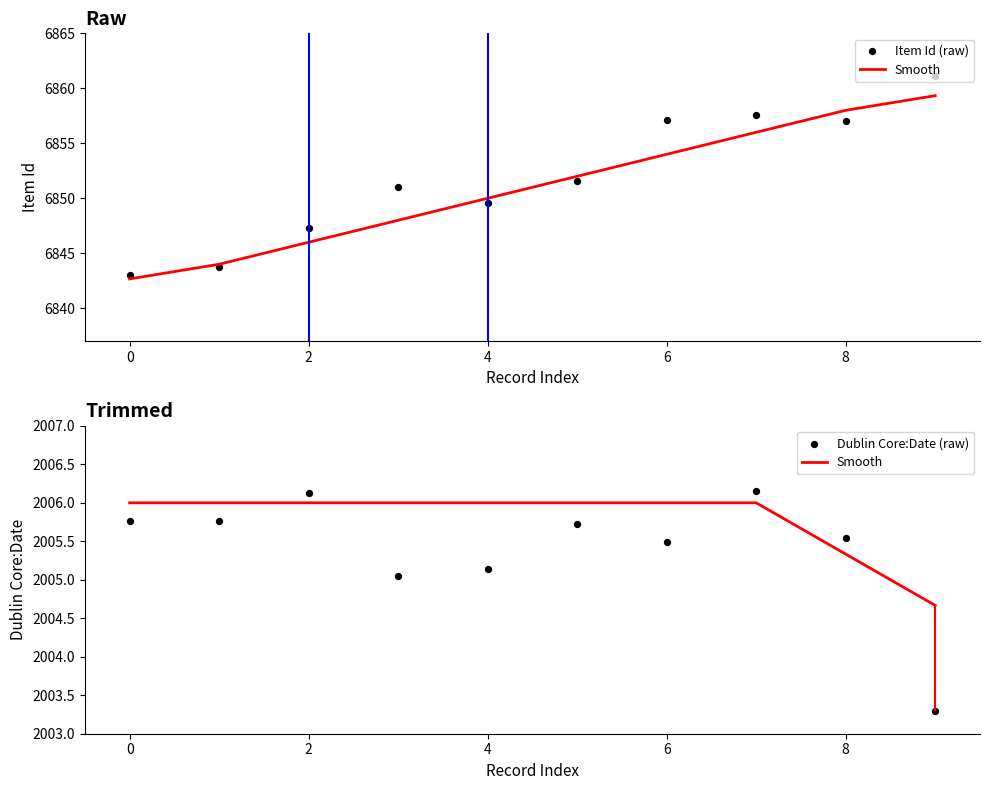

Which series has the largest Y range (max minus min)?

Item Id (raw)